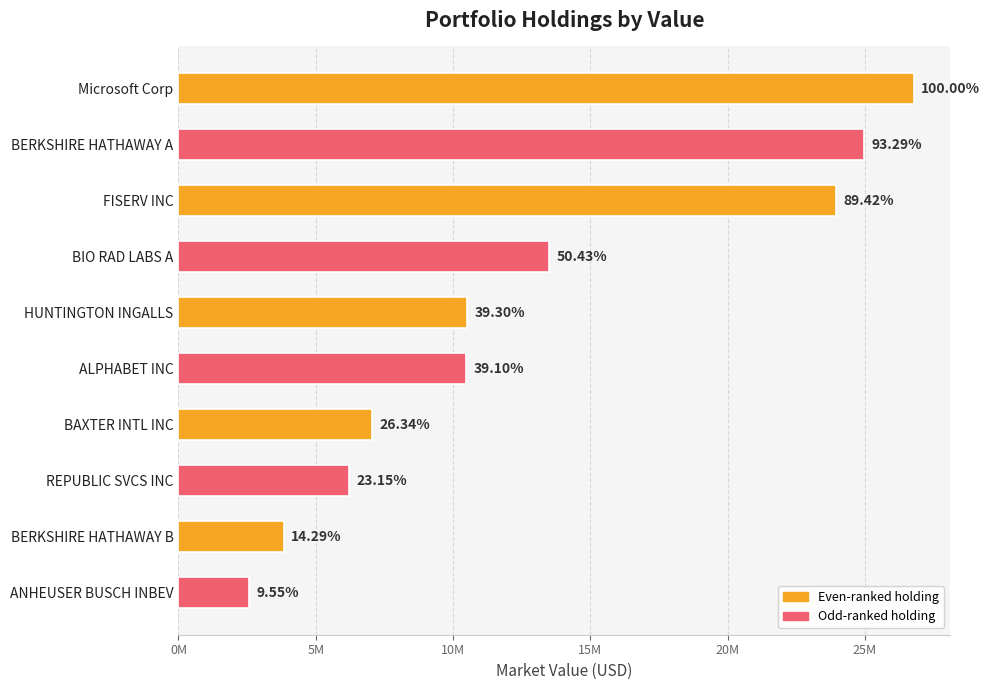

What is the maximum value shown in the chart?

26776863